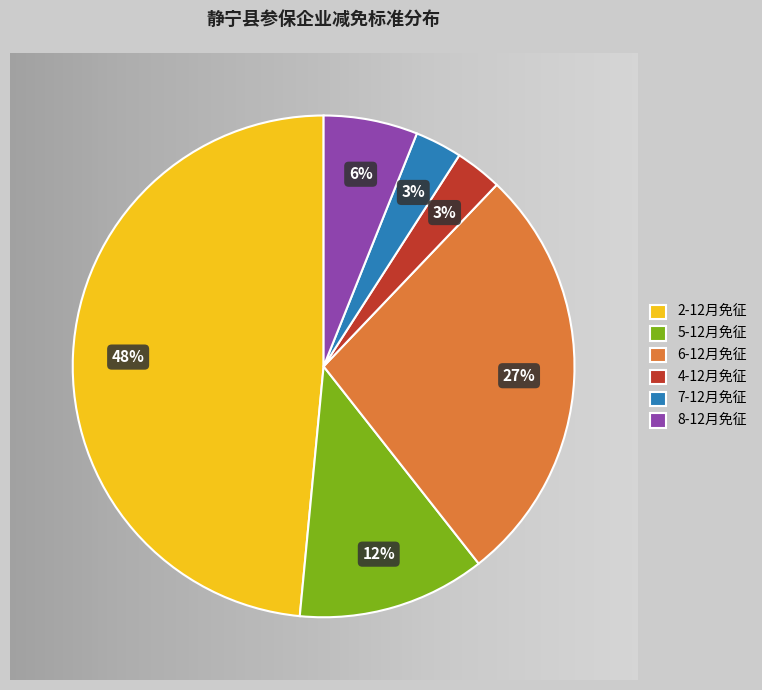

To the nearest percent, what is the difference between the largest and smallest slice percentages?

45%